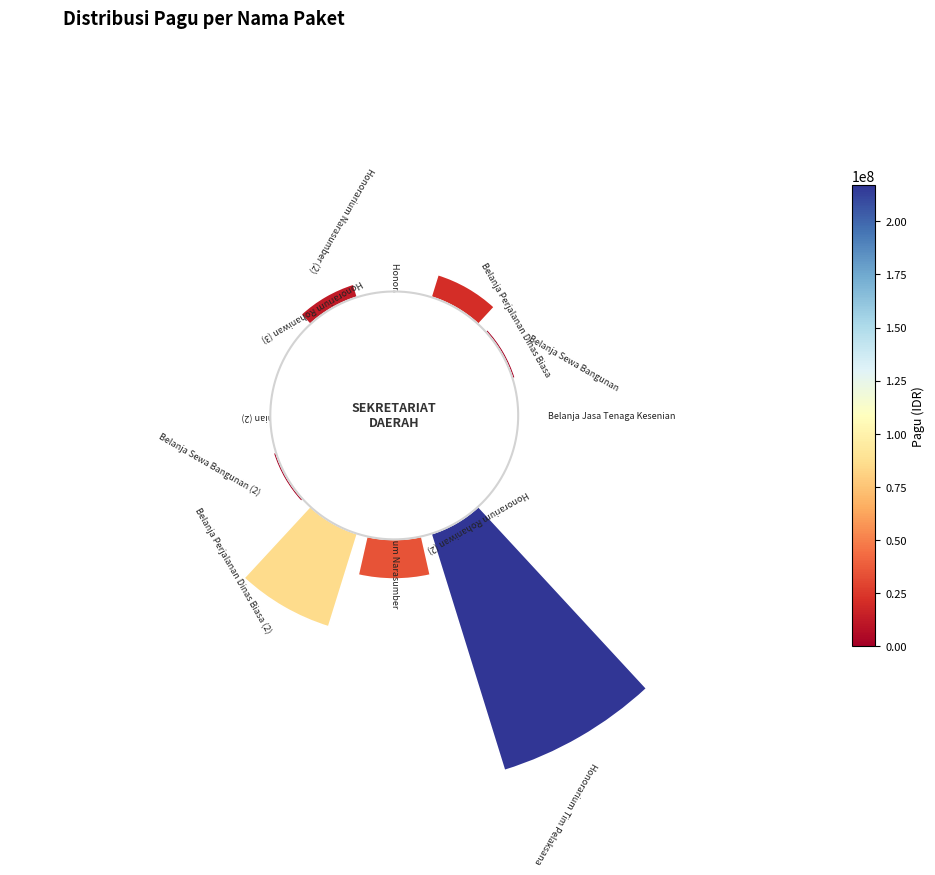

How many segments does this pie chart have?

12